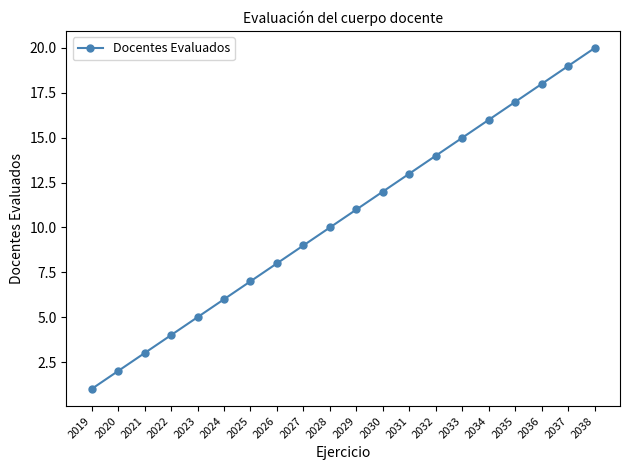

Where is the data nearest to the value 10?

2028